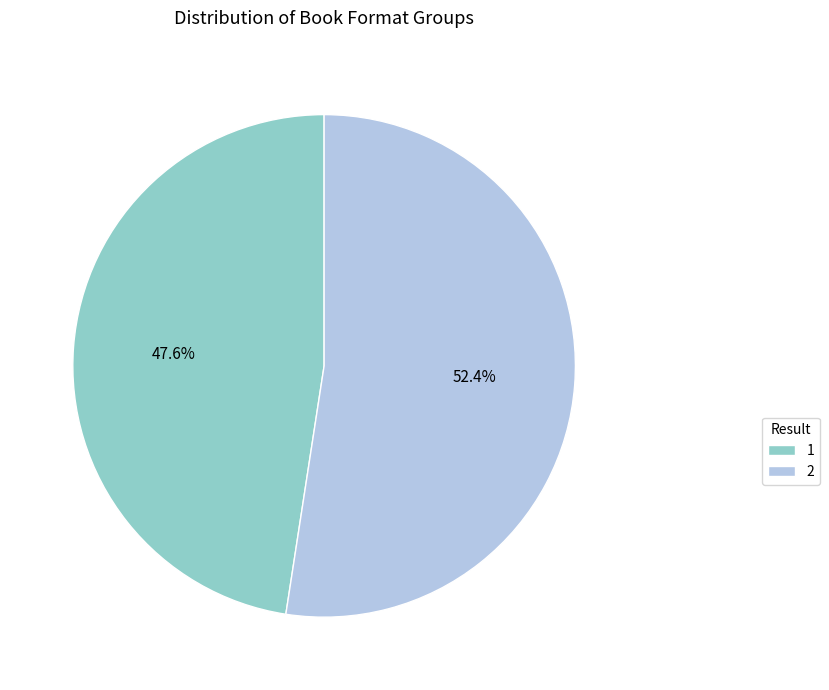

Rank the categories by value from highest to lowest.

2, 1